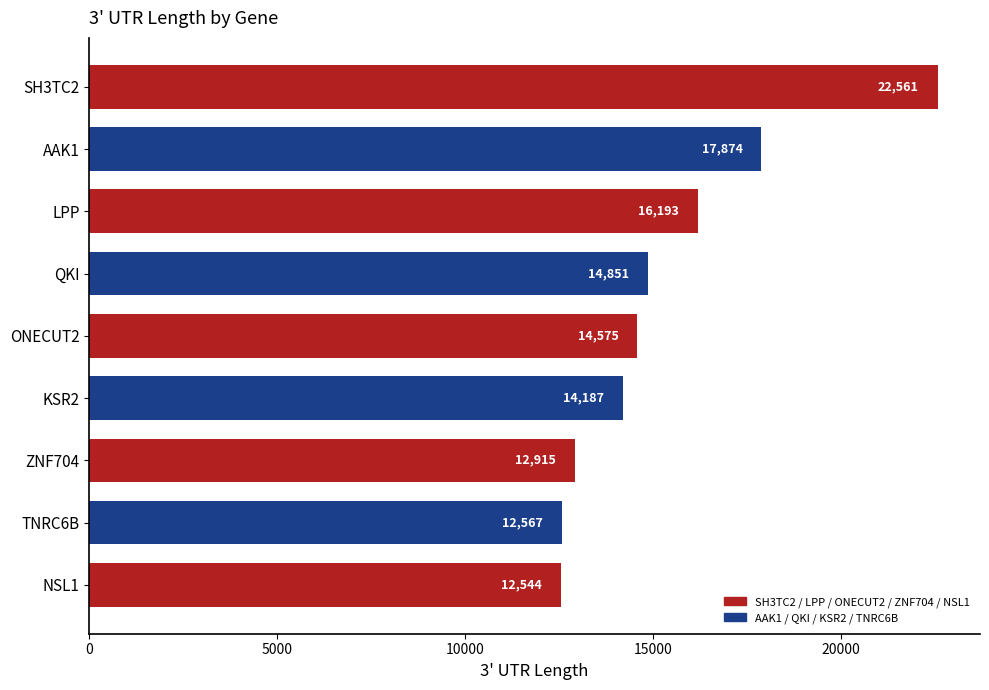

What is the label of the 8th bar from the bottom?

AAK1